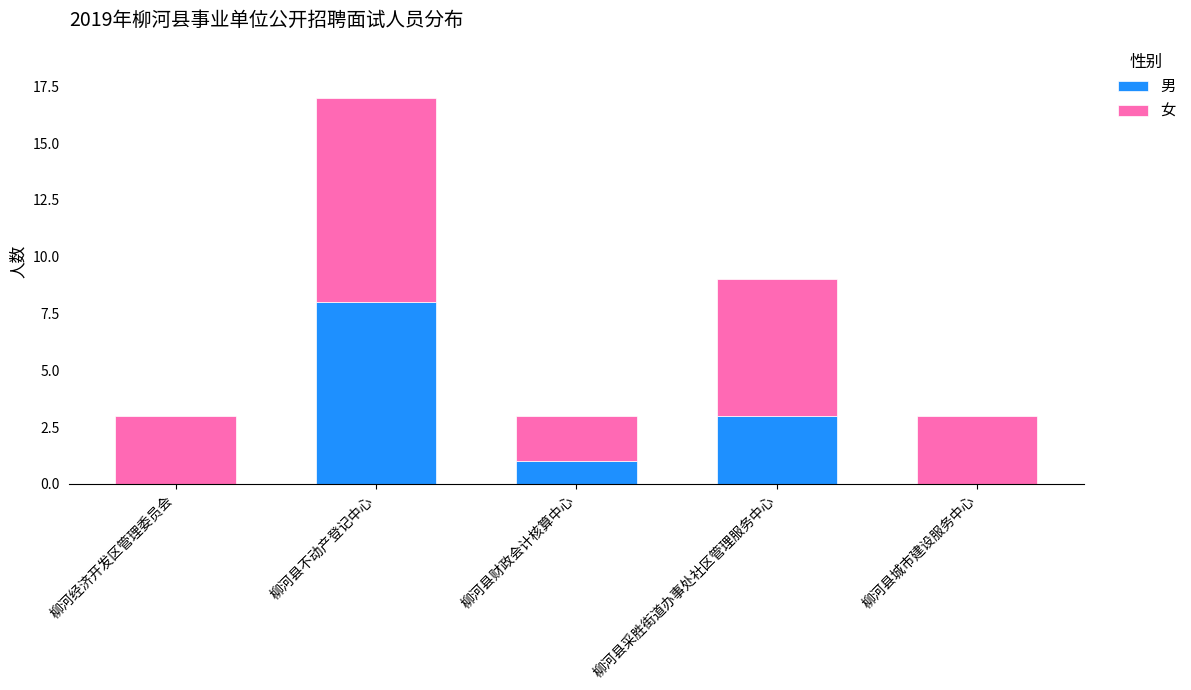

Does the chart contain stacked bars?

Yes